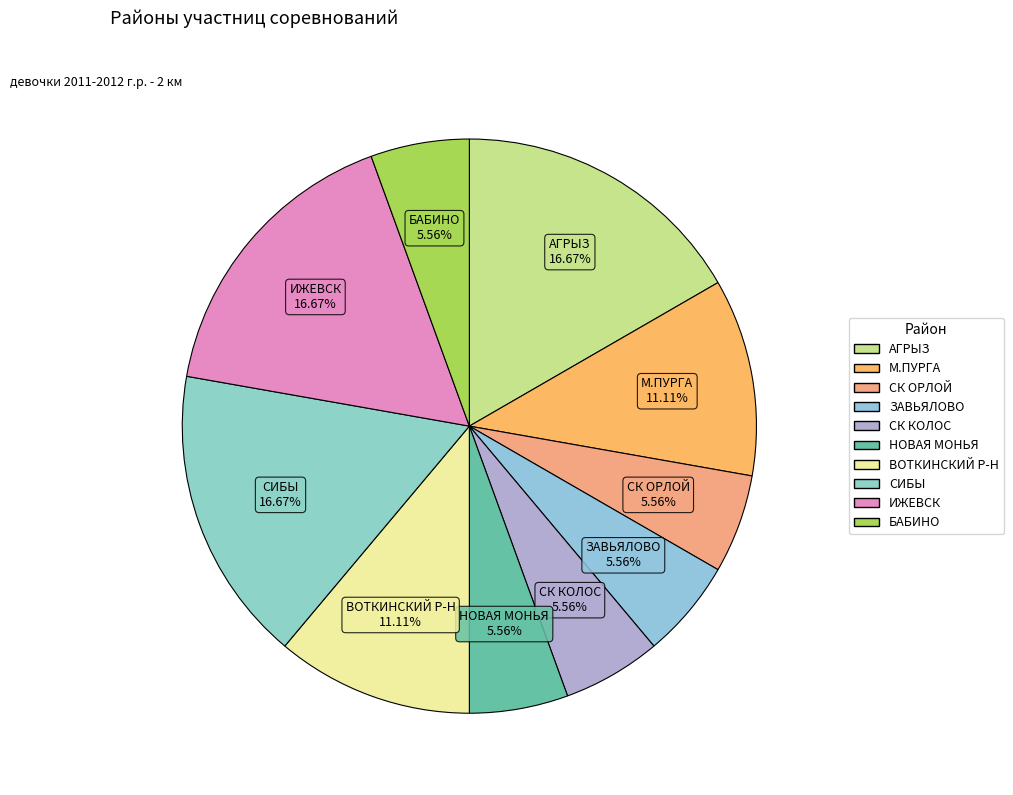

Is it true that БАБИНО is 6% of the pie?

True